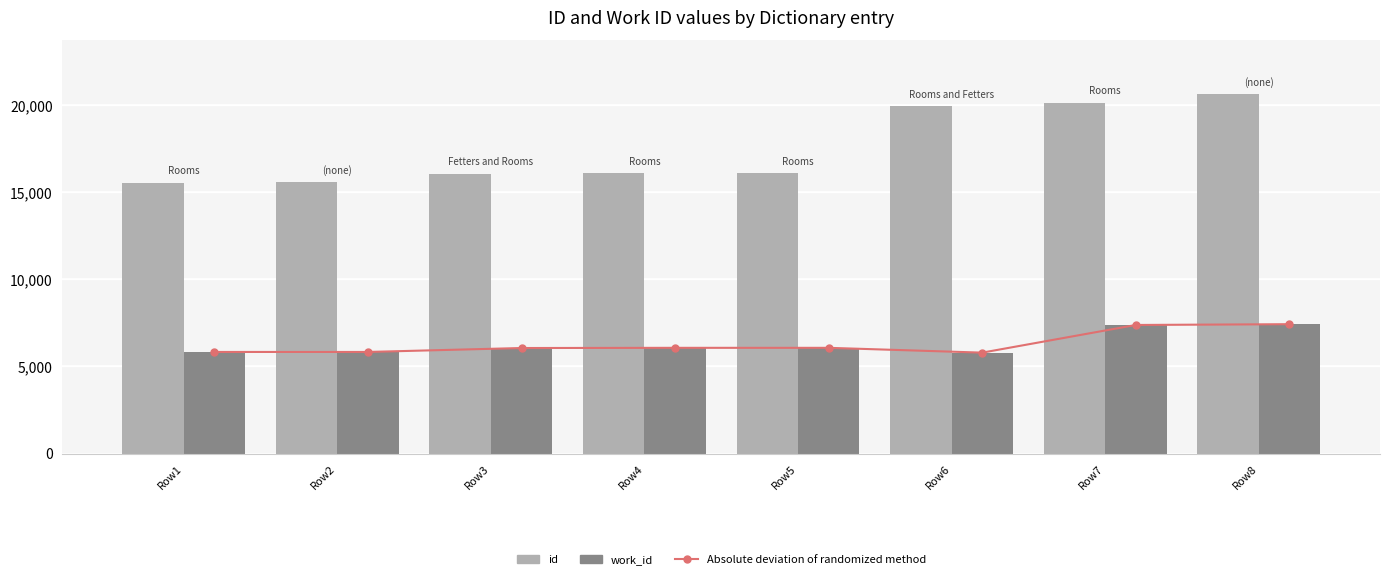

Between Row8 and Row4, which is larger?

Row8